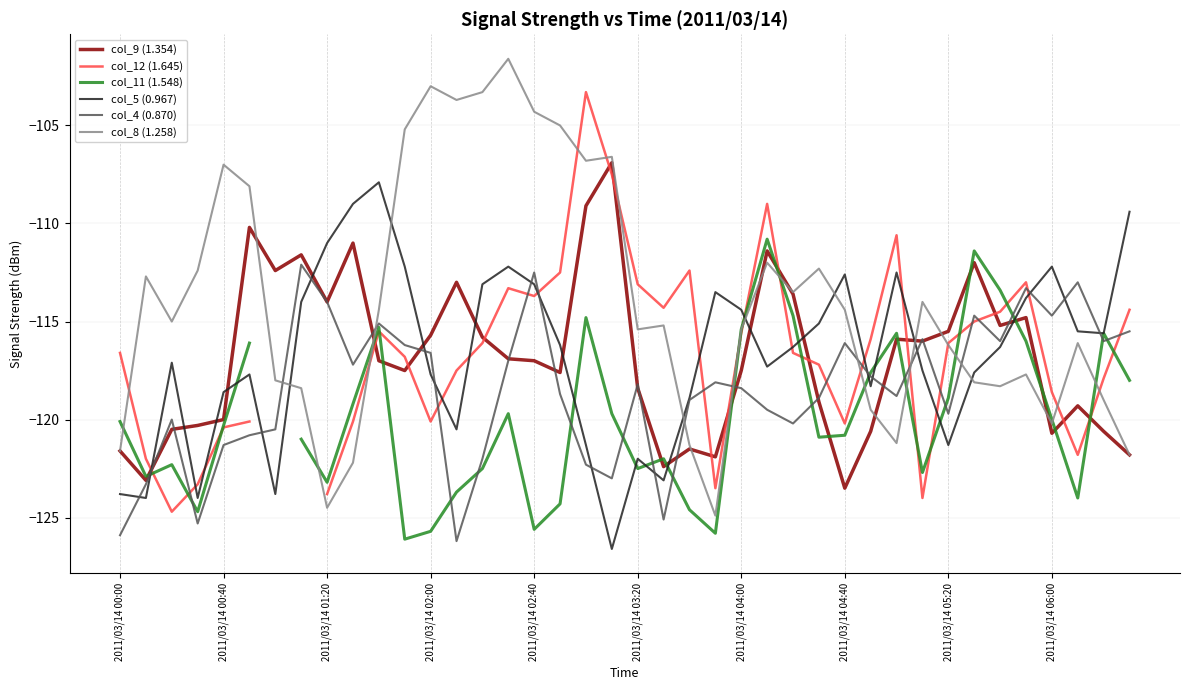

After their last crossing, which series has the higher values: col_4 (0.870) or col_8 (1.258)?

col_4 (0.870)